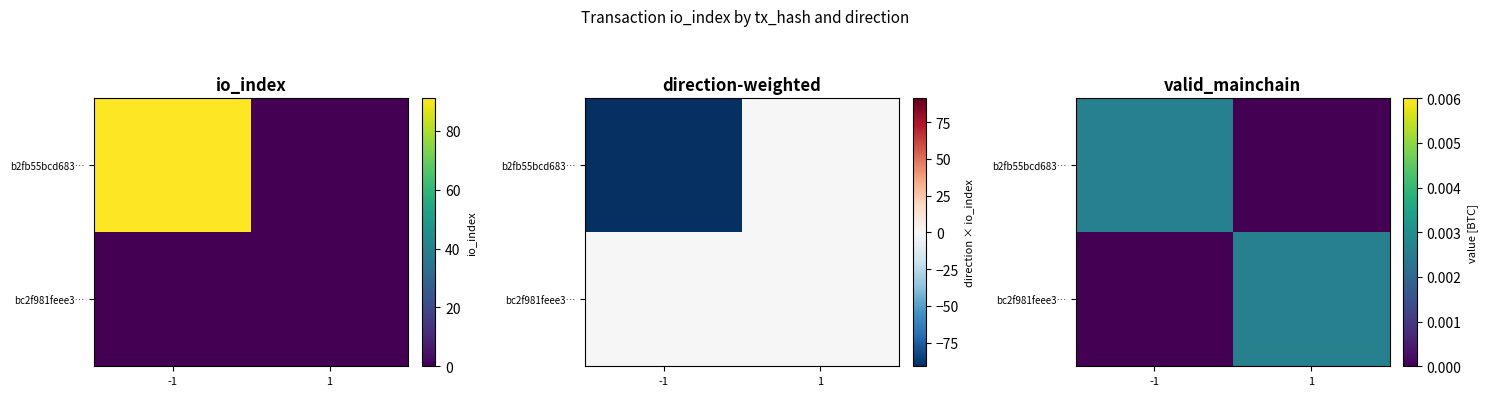

Which category has the highest value across all series?

-1